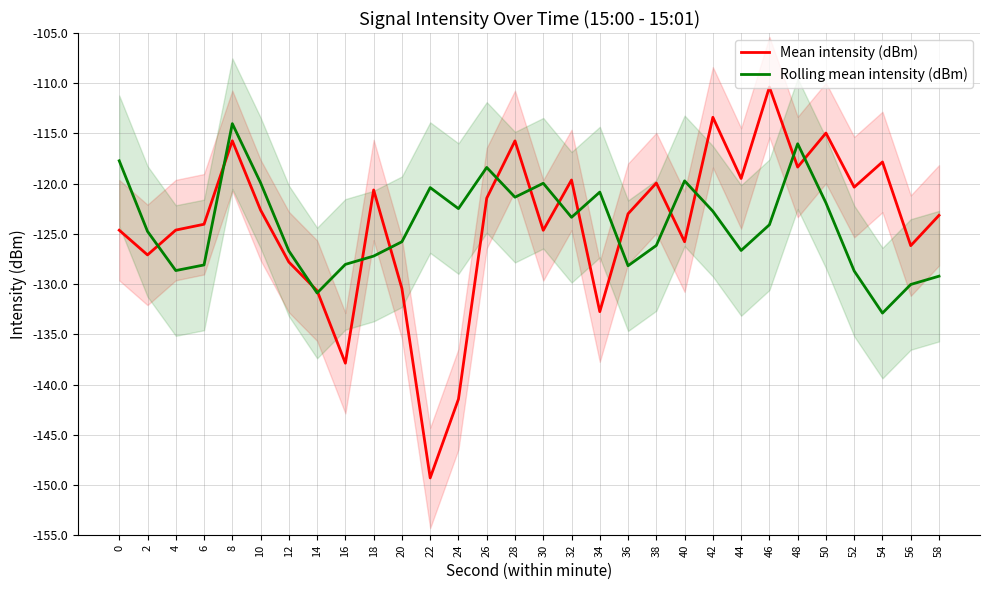

At how many categories does at least one series exceed -136?

30